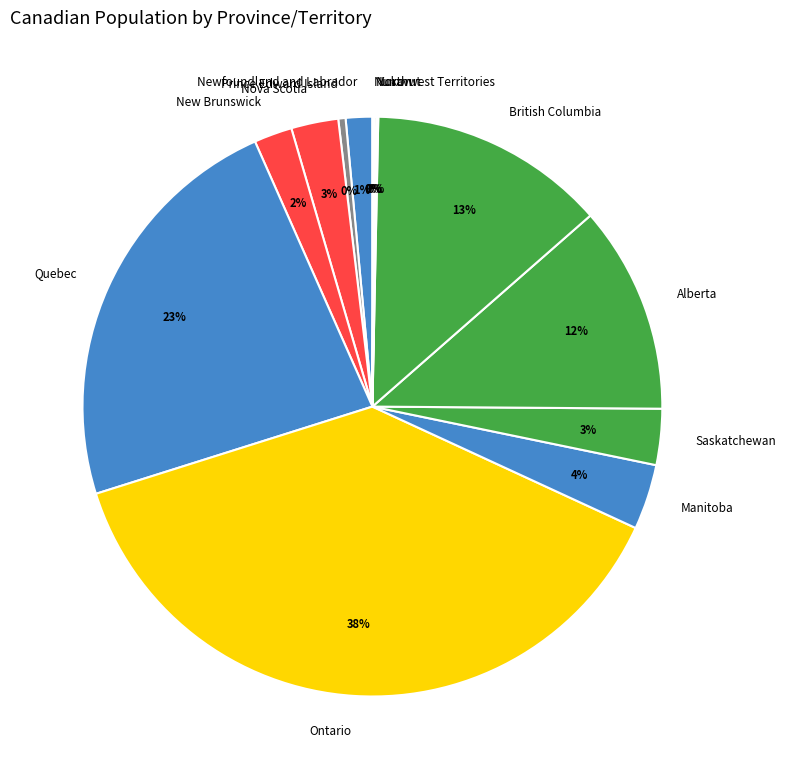

What is the largest slice in the pie chart?

Ontario